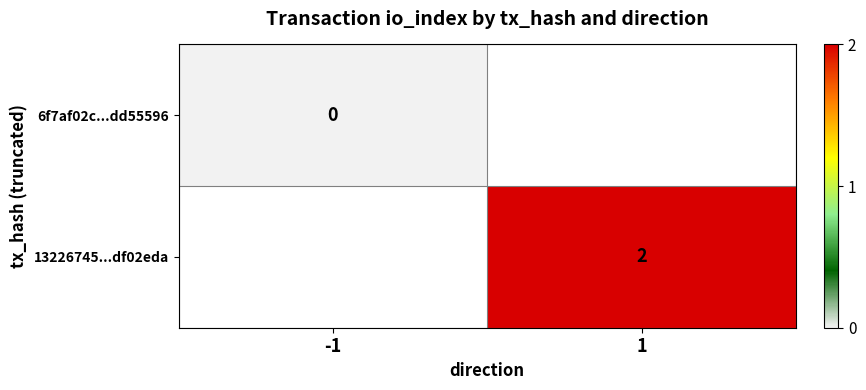

The 13226745...df02eda series shows 4 at 1. True or false?

False